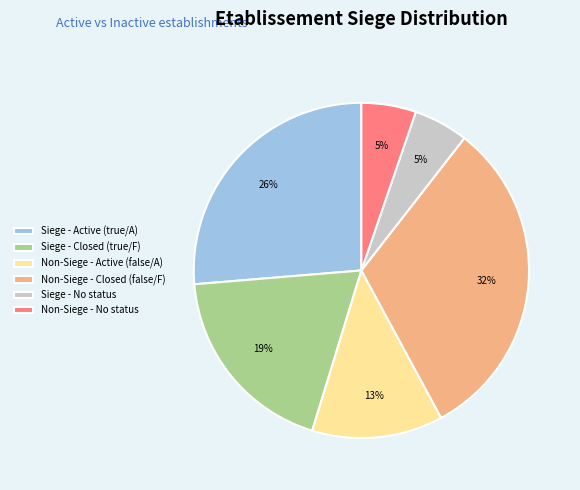

True or false: Siege - Active (true/A) accounts for 12% of the total.

False